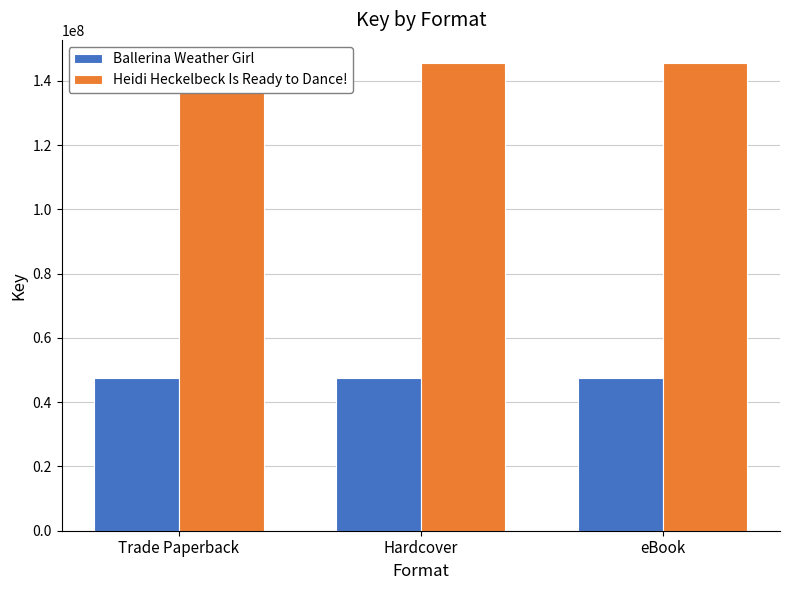

The value of Heidi Heckelbeck Is Ready to Dance! at eBook is 145430103. True or false?

True